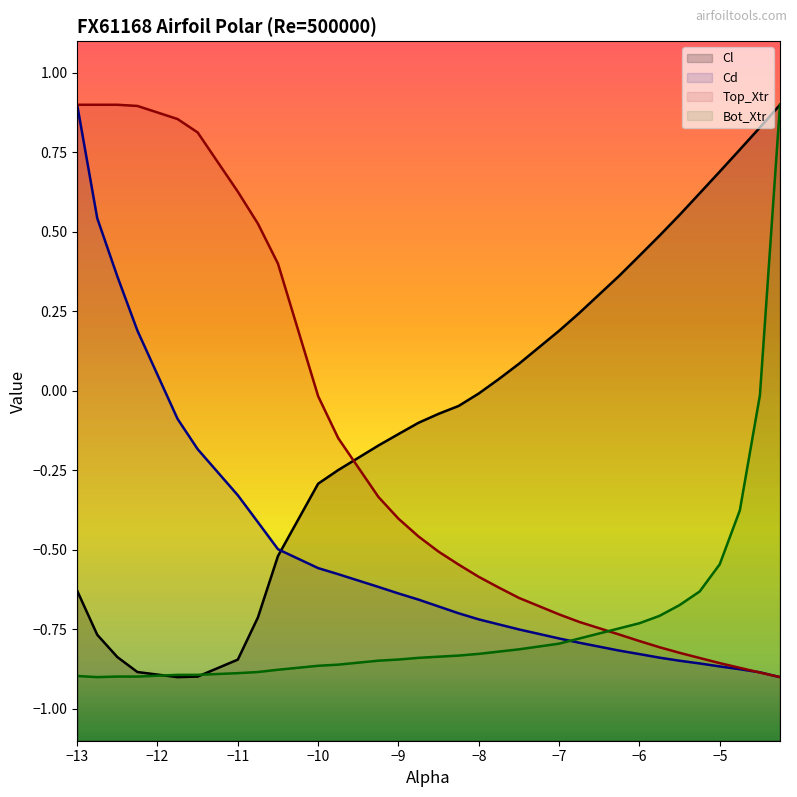

The value of Cd at -8.5 is -0.7. True or false?

True